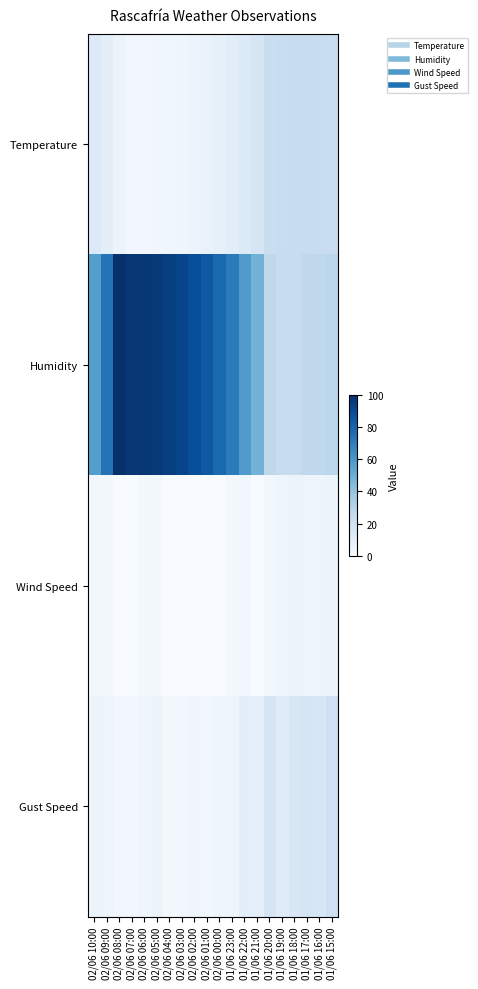

Between 02/06 10:00 and 02/06 06:00, which series saw the biggest shift?

Humidity